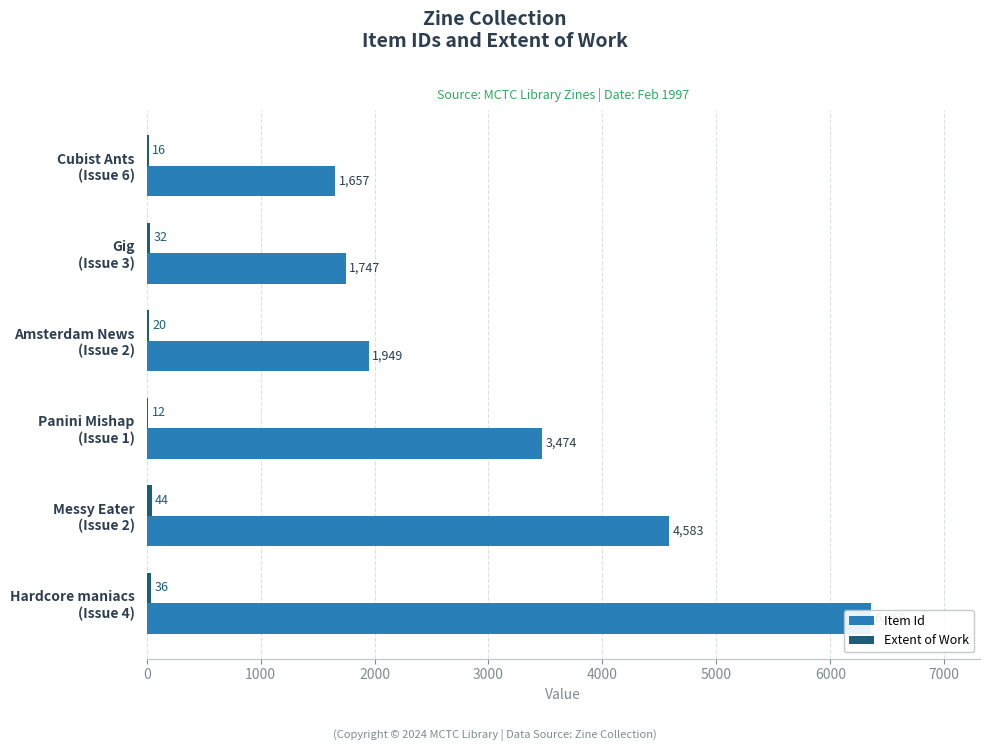

How many data points in Item Id are less than 3474?

3